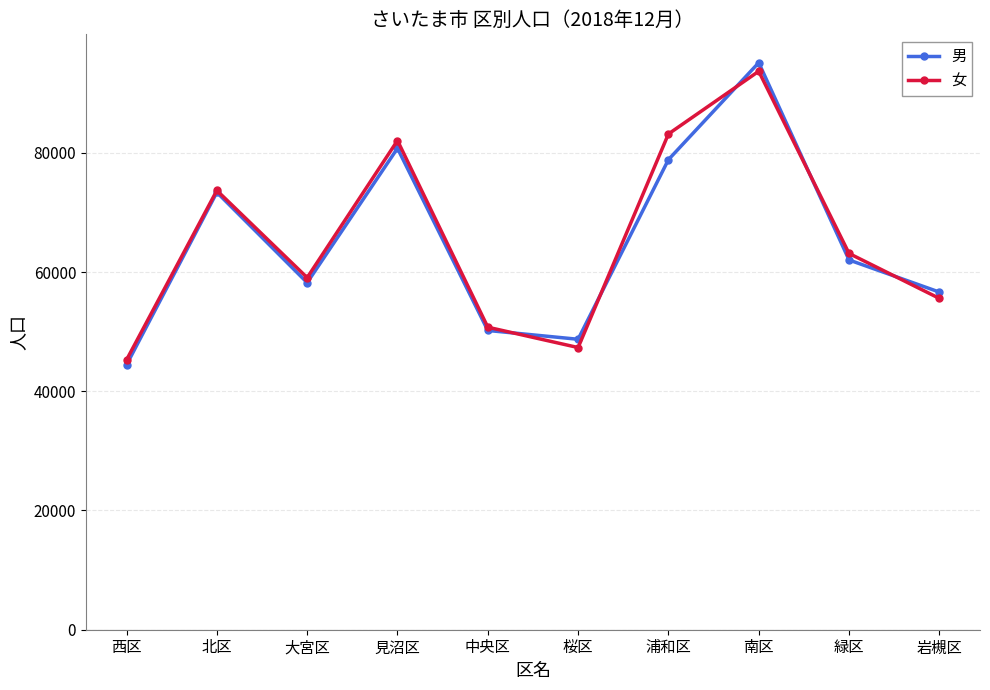

True or false: 女 has a value of 50743 at 中央区.

True